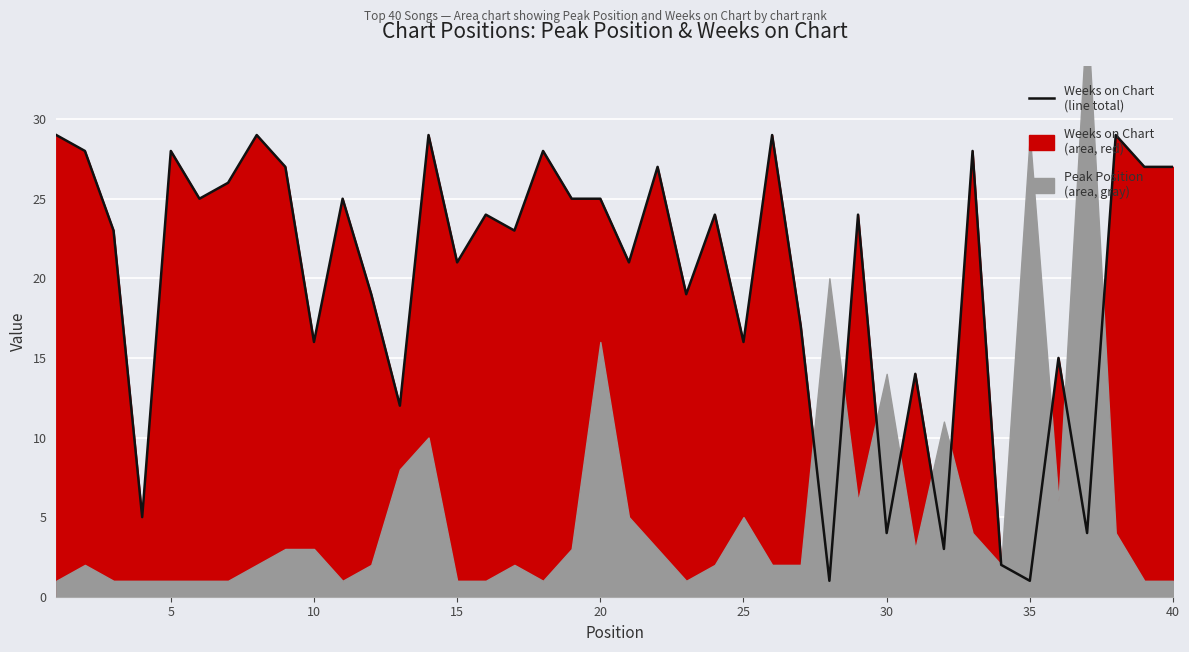

True or false: there are more than 0 points higher than both neighbors.

True